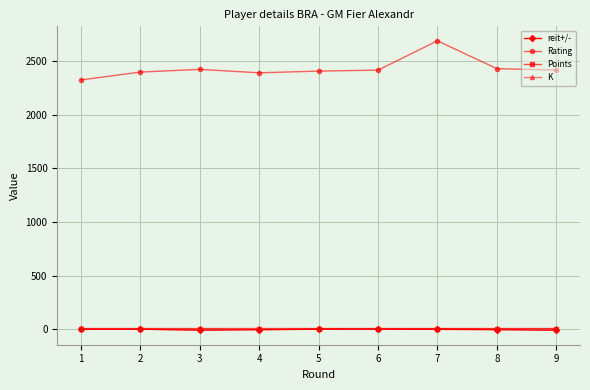

What is the greatest value displayed?

2687.0